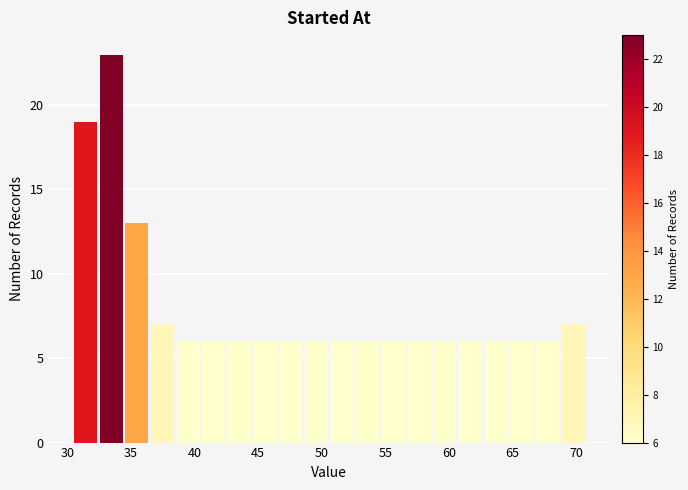

Reading left to right, list every bar in this chart as the range it spans on the x-axis followed by its height. Neither the bar edges nor the heights are printed on the chart, so give them approximately, as read against the axes.

30.5 to 32.5: 19
32.5 to 34.5: 23
34.5 to 36.5: 13
36.5 to 38.5: 7
38.5 to 40.5: 6
40.5 to 42.5: 6
42.5 to 44.5: 6
44.5 to 46.5: 6
46.5 to 48.5: 6
48.5 to 50.5: 6
50.5 to 52.5: 6
52.5 to 54.5: 6
54.5 to 56.5: 6
56.5 to 58.5: 6
58.5 to 60.5: 6
60.5 to 62.5: 6
62.5 to 64.5: 6
64.5 to 67.0: 6
67.0 to 69.0: 6
69.0 to 71.0: 7